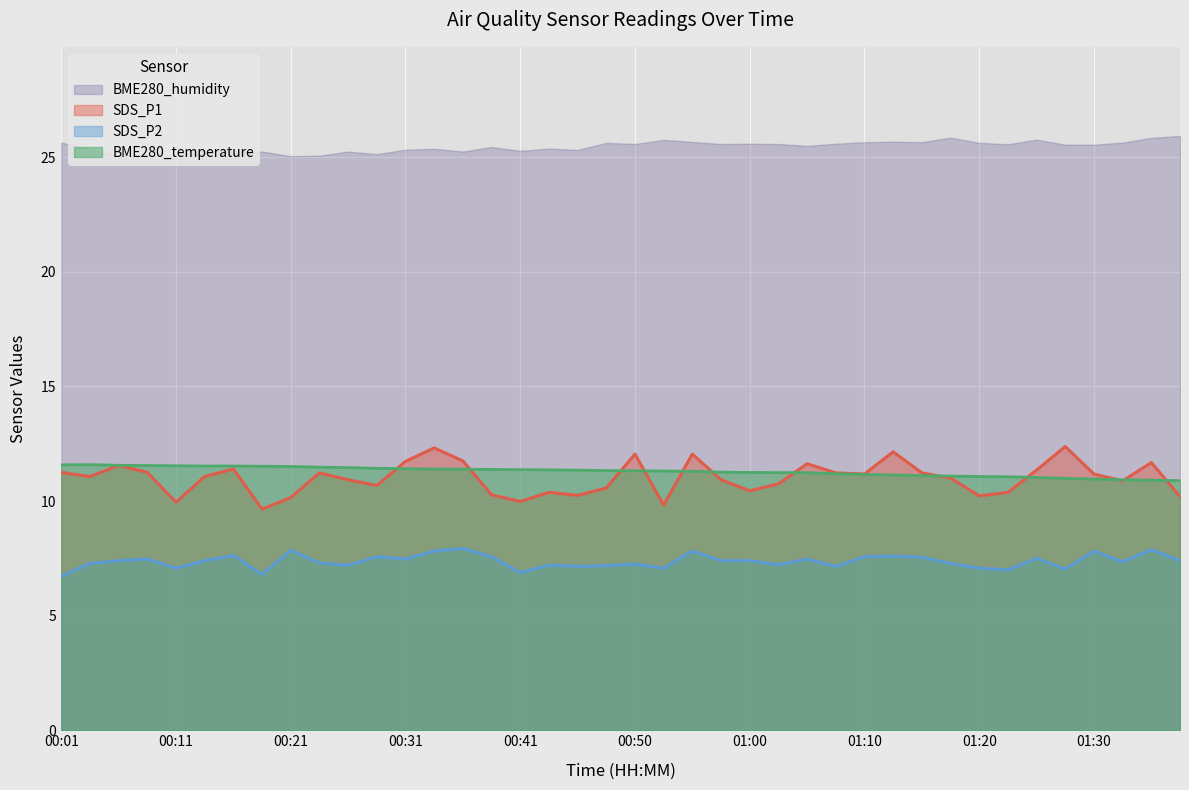

Between 01:10 and 00:11, which is larger?

01:10